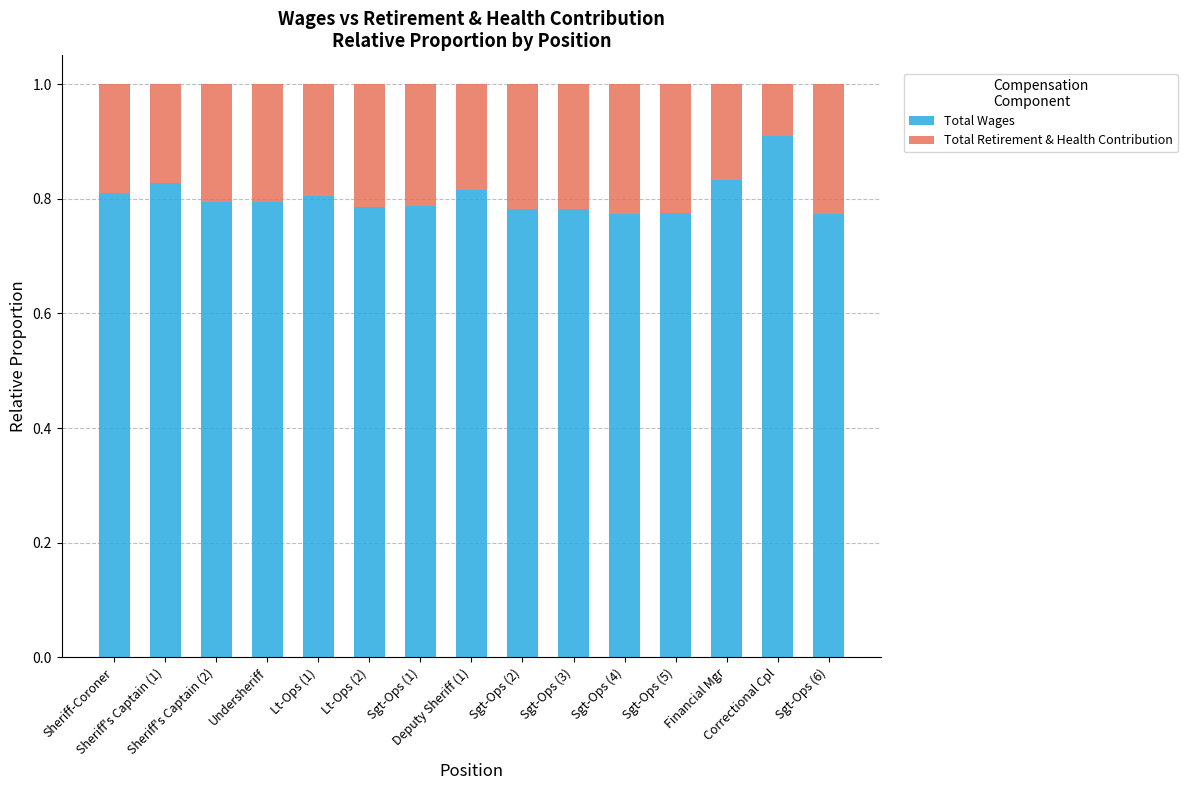

How many bars are there in total?

15